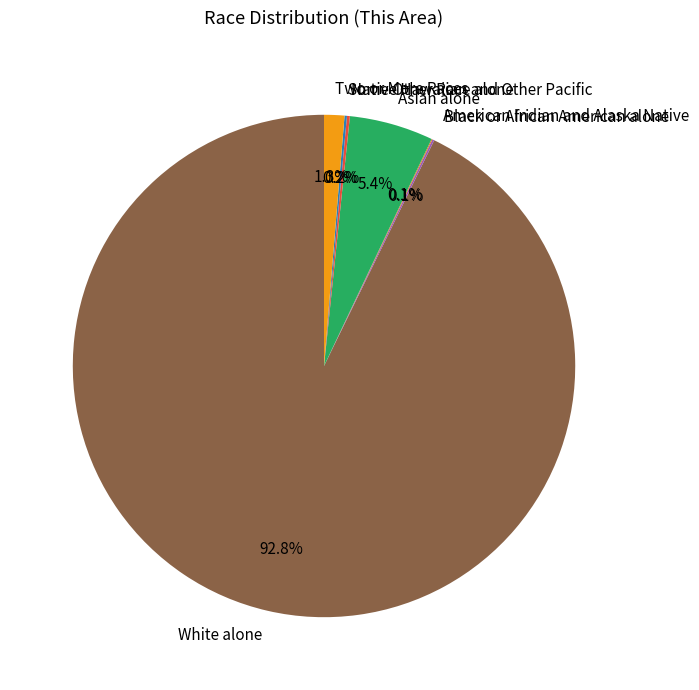

What portion of the pie excludes Two or More Races?

98.7%